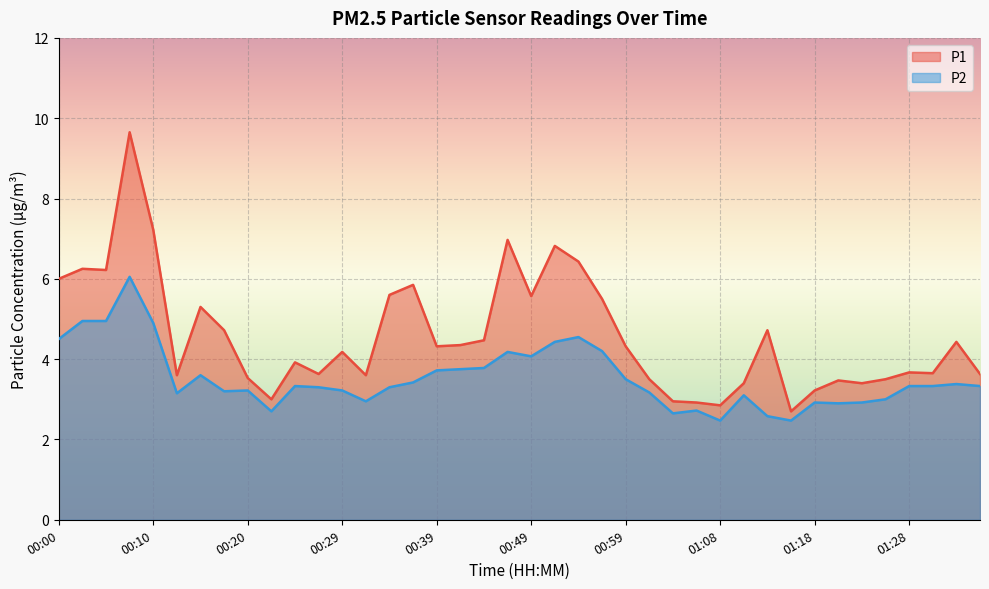

The value of P1 at 00:03 is 6.2. True or false?

True